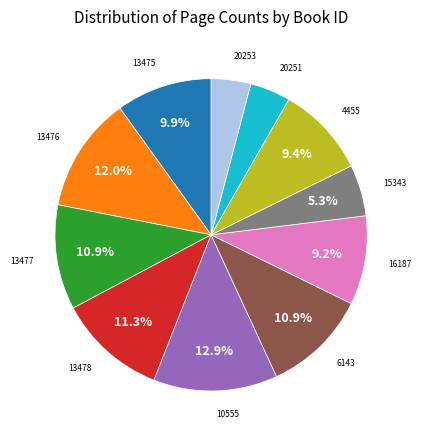

Is there any slice that represents more than half of the pie?

No